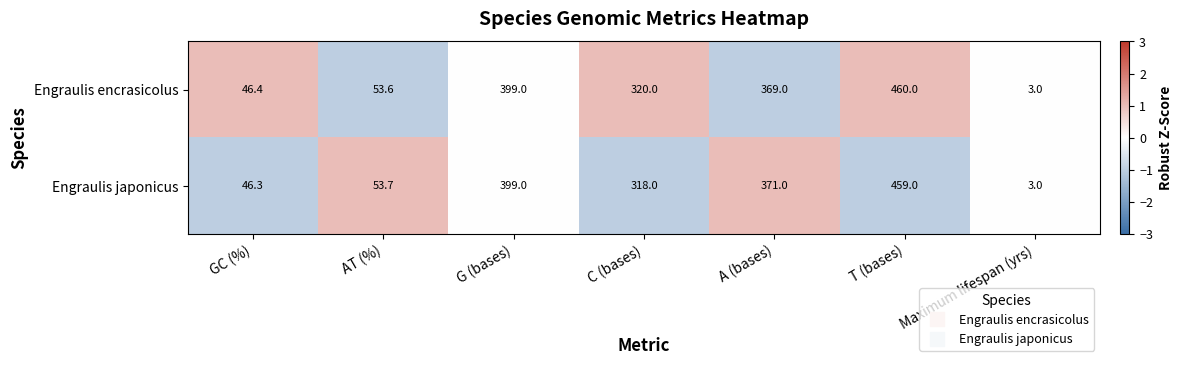

The value of Engraulis encrasicolus at GC (%) is 46.4. True or false?

True